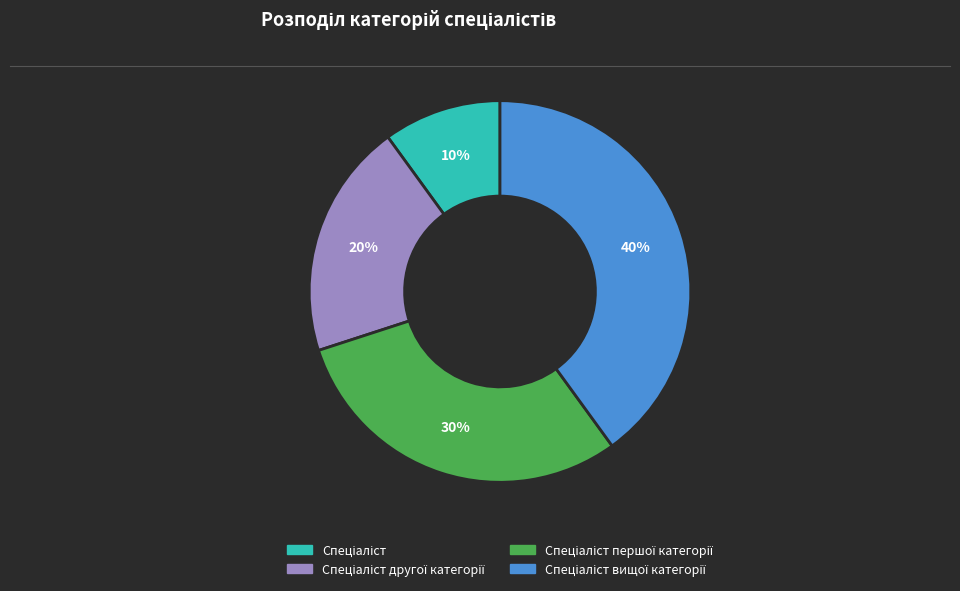

Is there a majority slice in this chart?

No